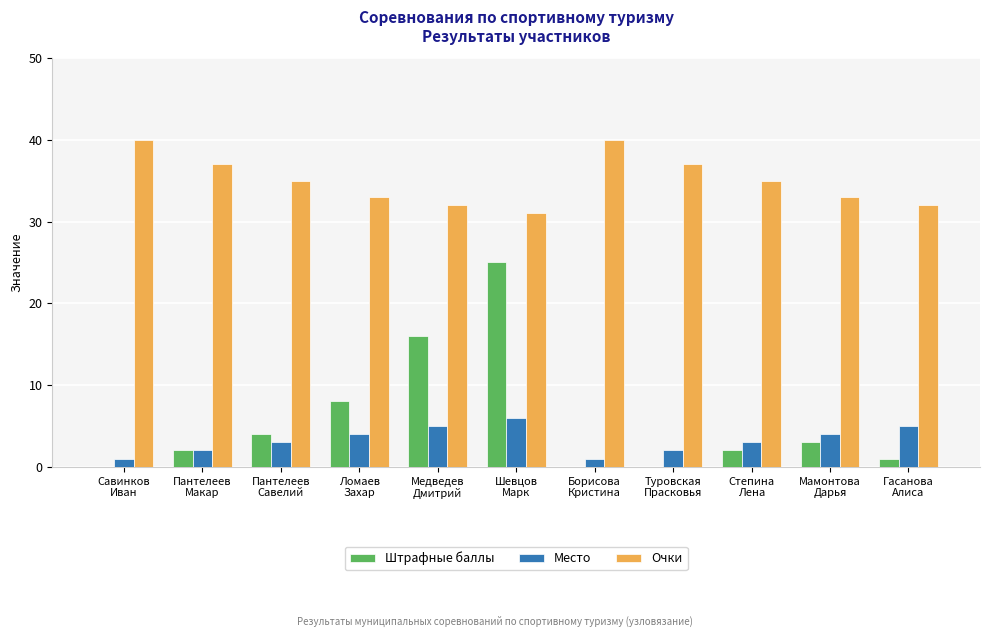

Reading right to left, extract all data points from this chart.

Штрафные баллы: Гасанова
Алиса=1	Мамонтова
Дарья=3	Степина
Лена=2	Туровская
Прасковья=0	Борисова
Кристина=0	Шевцов
Марк=25	Медведев
Дмитрий=16	Ломаев
Захар=8	Пантелеев
Савелий=4	Пантелеев
Макар=2	Савинков
Иван=0
Место: Гасанова
Алиса=5	Мамонтова
Дарья=4	Степина
Лена=3	Туровская
Прасковья=2	Борисова
Кристина=1	Шевцов
Марк=6	Медведев
Дмитрий=5	Ломаев
Захар=4	Пантелеев
Савелий=3	Пантелеев
Макар=2	Савинков
Иван=1
Очки: Гасанова
Алиса=32	Мамонтова
Дарья=33	Степина
Лена=35	Туровская
Прасковья=37	Борисова
Кристина=40	Шевцов
Марк=31	Медведев
Дмитрий=32	Ломаев
Захар=33	Пантелеев
Савелий=35	Пантелеев
Макар=37	Савинков
Иван=40